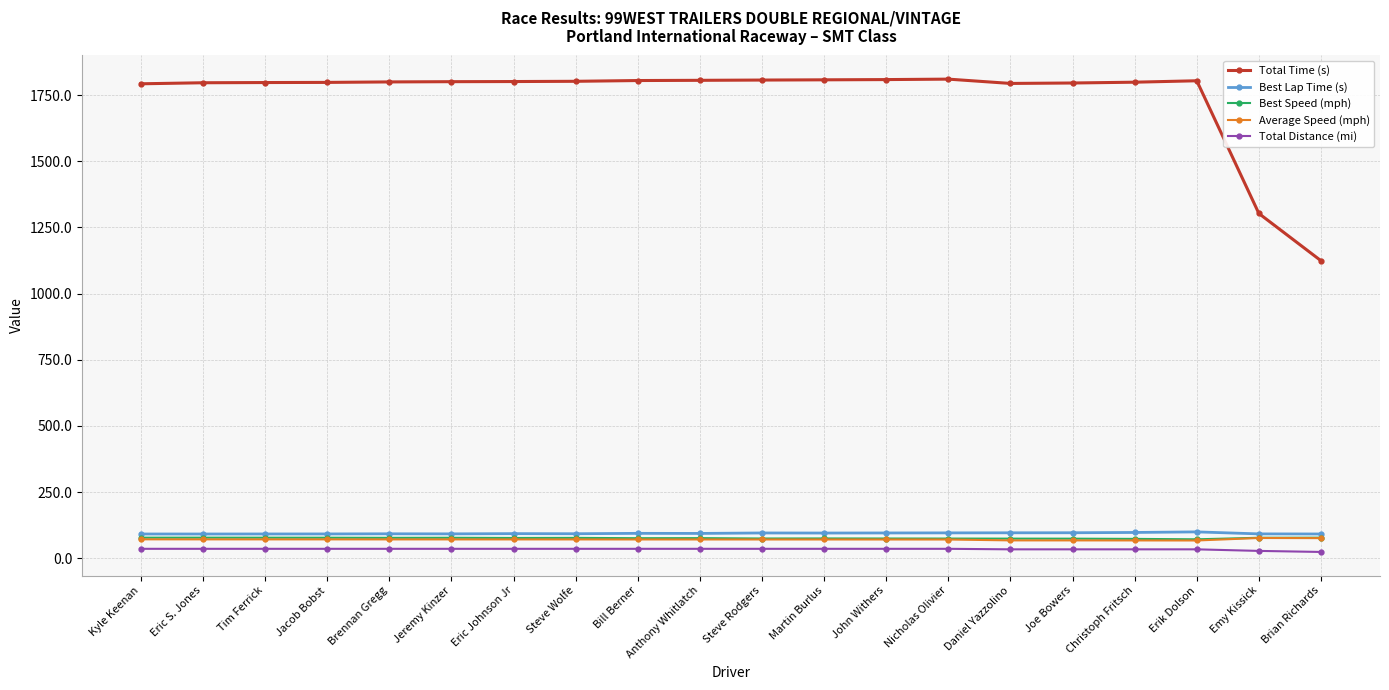

True or false: Total Time (s) and Total Distance (mi) cross at least once.

False